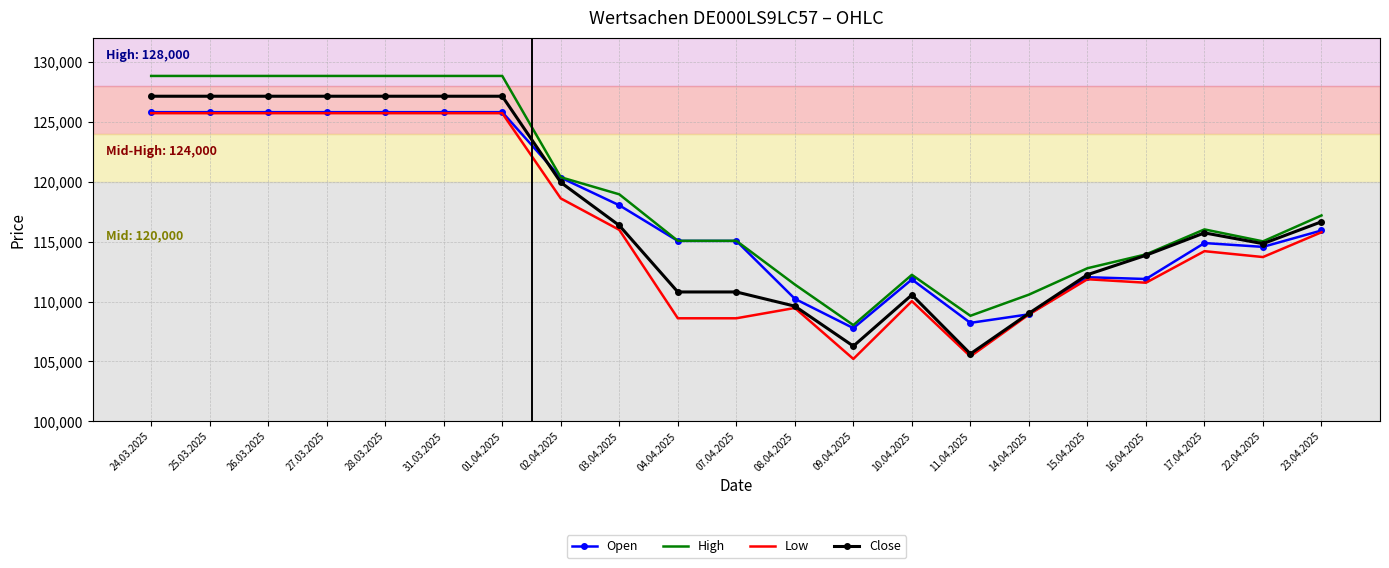

Count the number of data series in this chart.

4